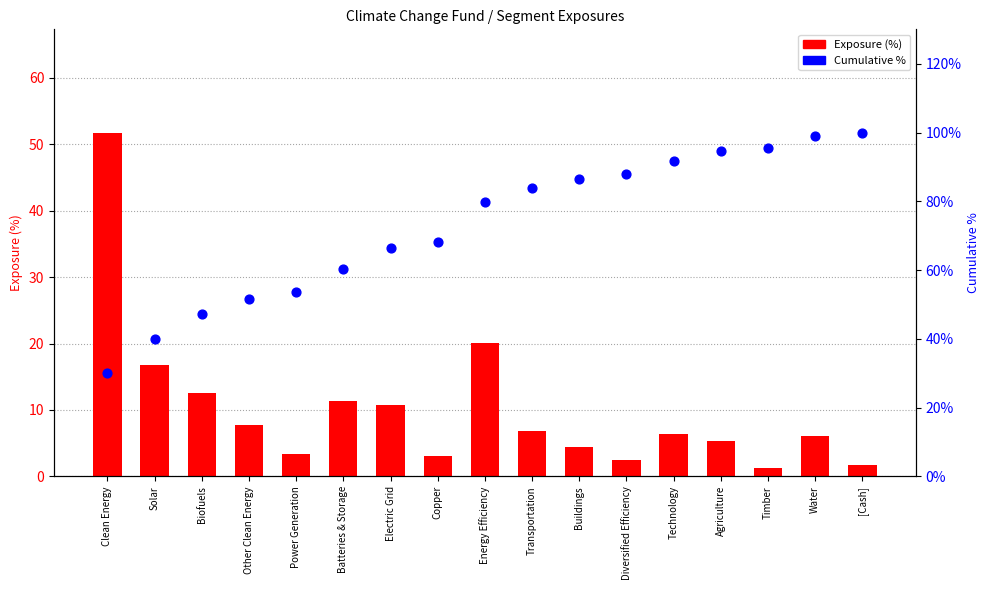

Which series has the largest total across all categories?

Cumulative %